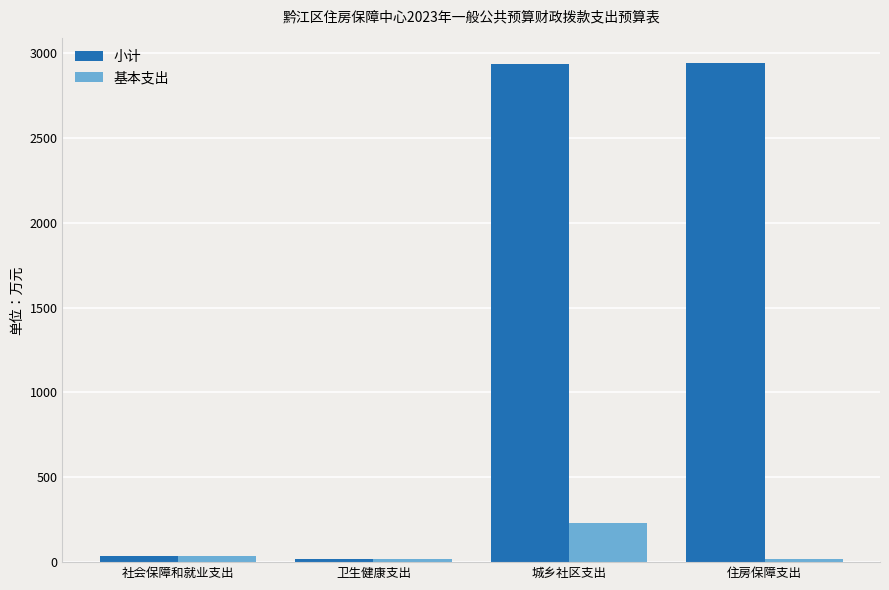

What is the highest value of the 小计 series?

2942.9